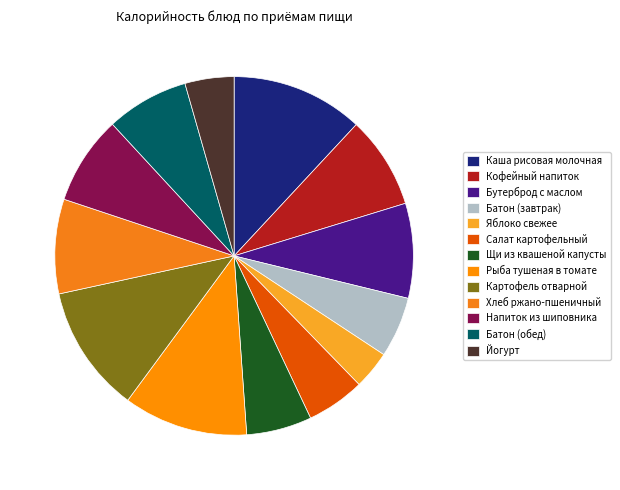

How much of the chart is everything except Хлеб ржано-пшеничный?

91.5%